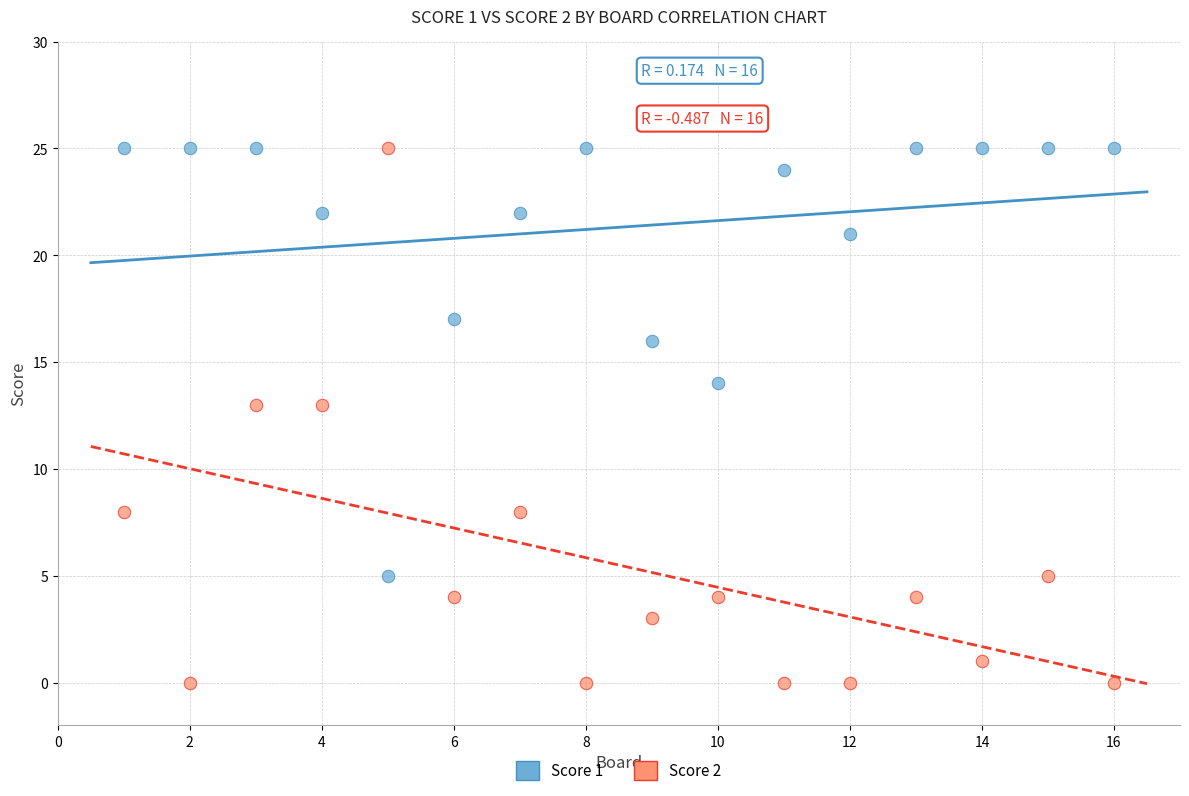

Which series reaches the minimum Y coordinate?

Score 2